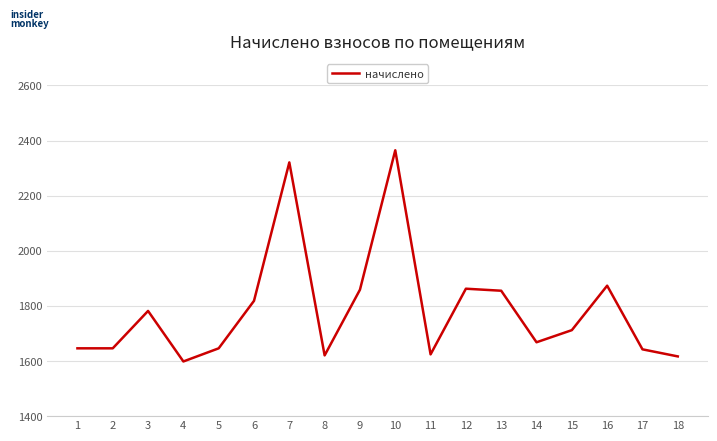

At which category does the chart reach its minimum across all series?

4